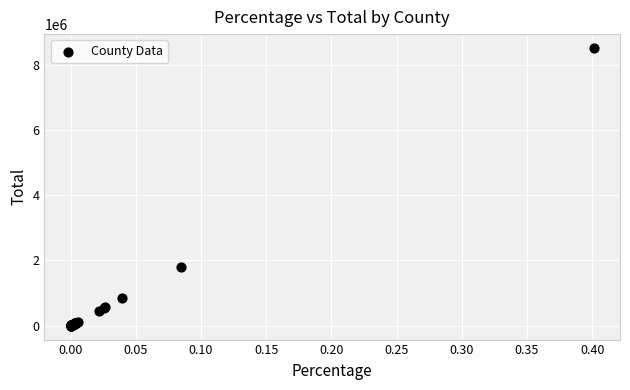

What Y value in the scatter plot is closest to 4254387?

1793139.8